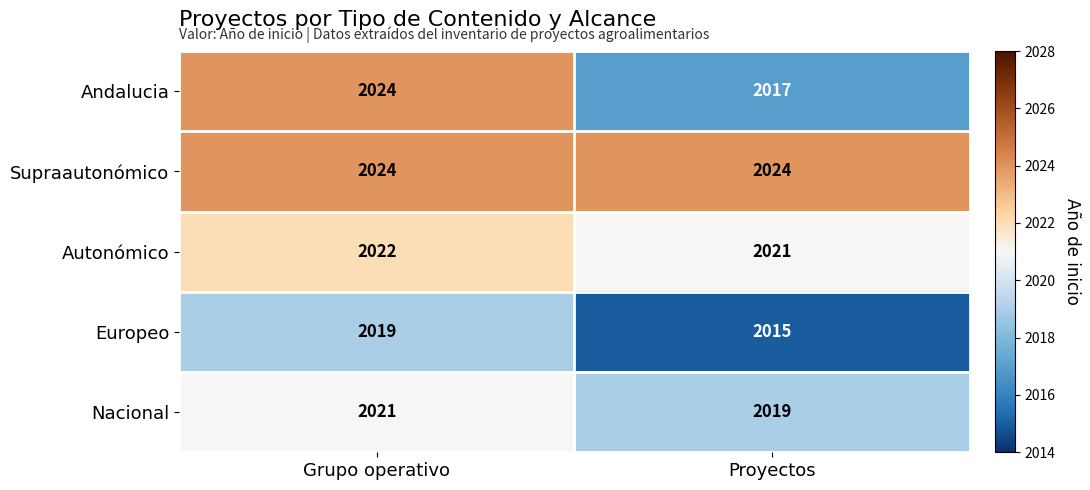

Rank the series at Proyectos from highest to lowest value.

Supraautonómico, Autonómico, Nacional, Andalucia, Europeo